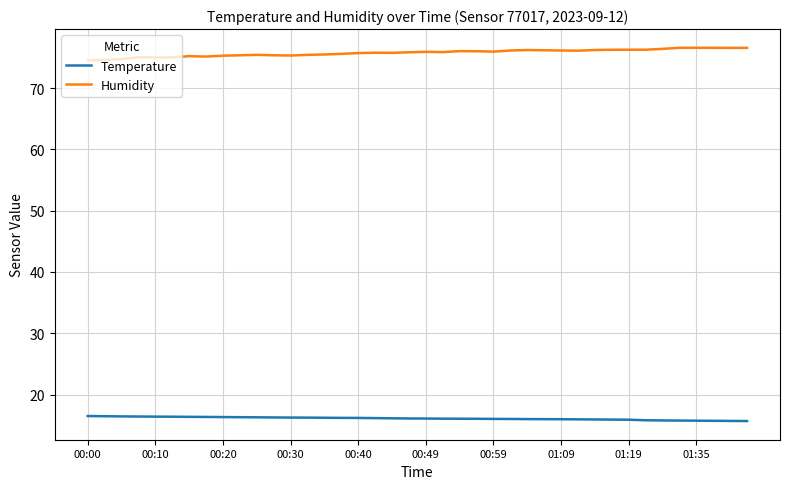

True or false: Temperature and Humidity cross at least once.

False